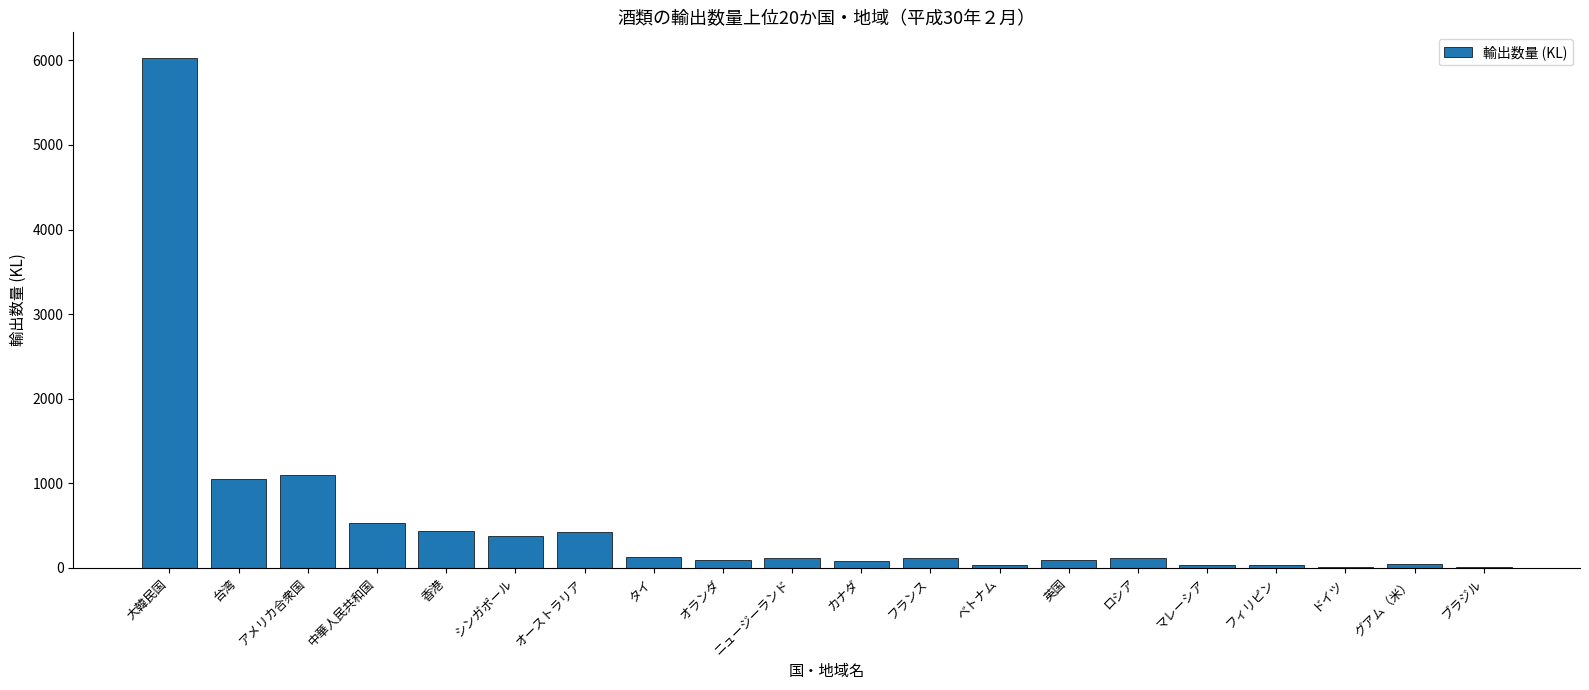

What is the greatest value displayed?

6030.0